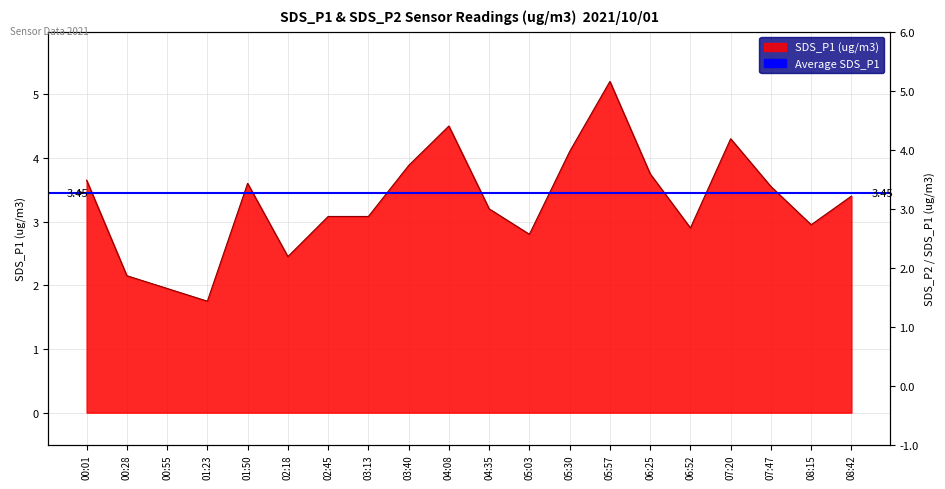

List the labels in order of value, smallest first.

01:23, 00:55, 00:28, 02:18, 05:03, 06:52, 08:15, 02:45, 03:13, 04:35, 08:42, 07:47, 01:50, 00:01, 06:25, 03:40, 05:30, 07:20, 04:08, 05:57